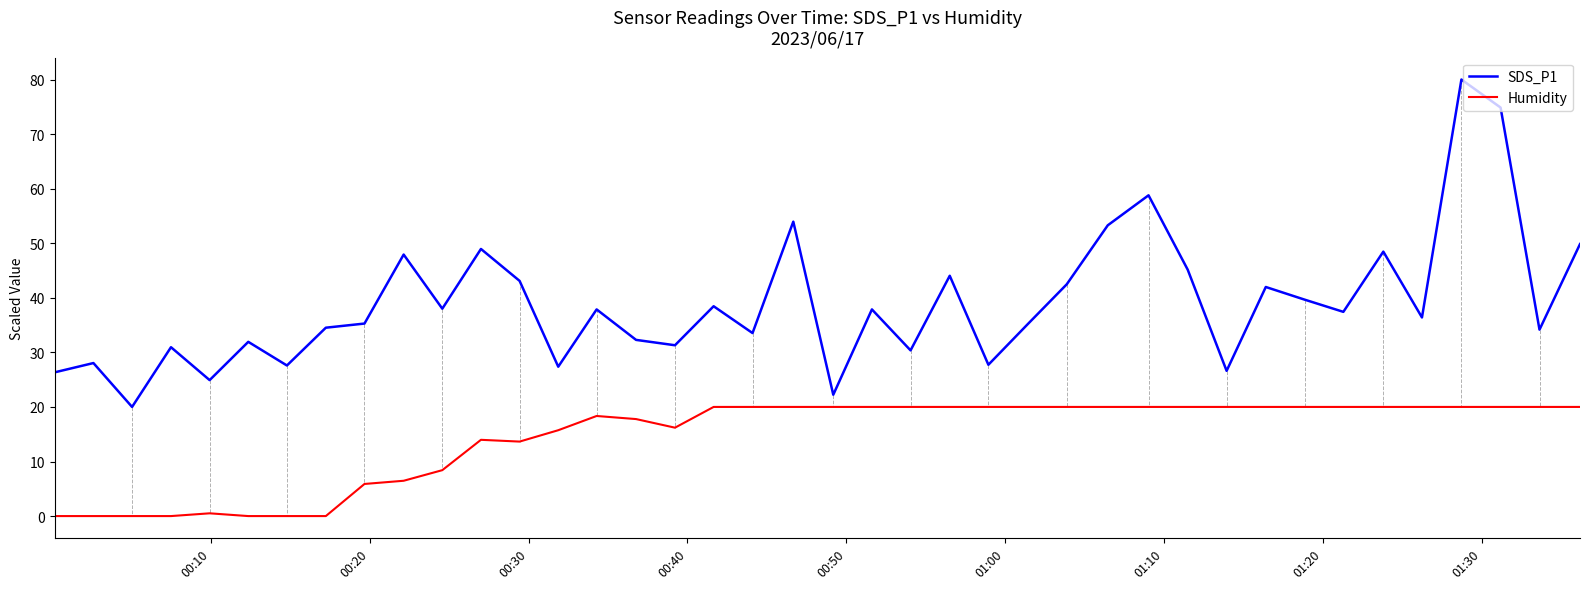

Rank the series by their average value, from lowest to highest.

Humidity, SDS_P1